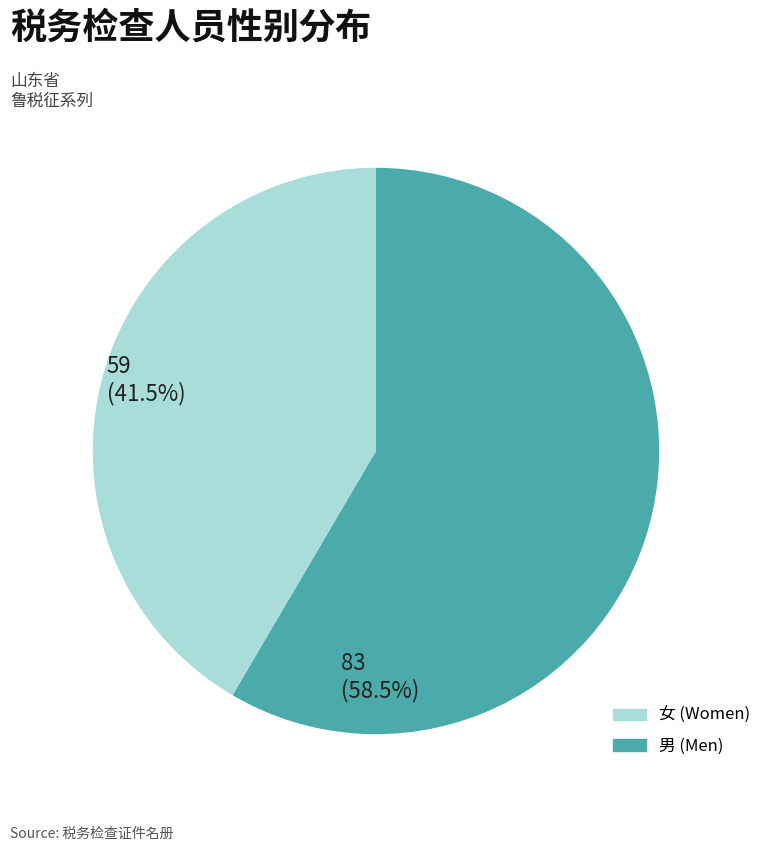

Is there any slice that represents more than half of the pie?

Yes